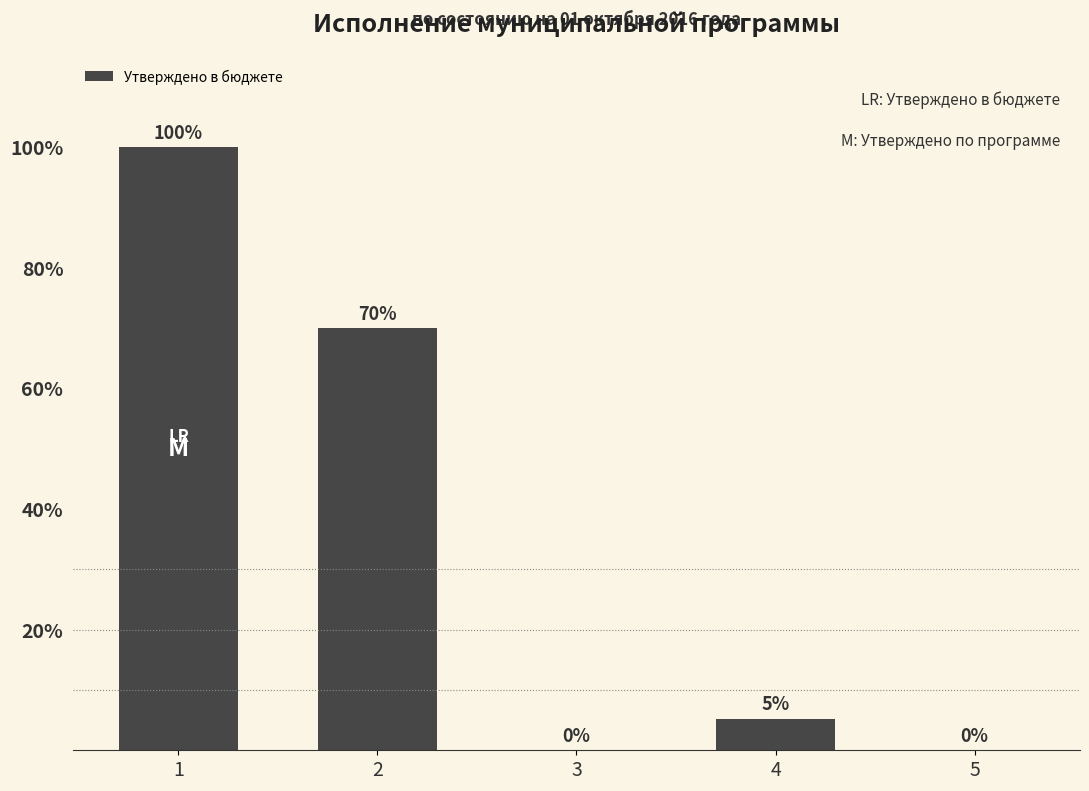

Is it true that the value at 2 is 101.6?

False